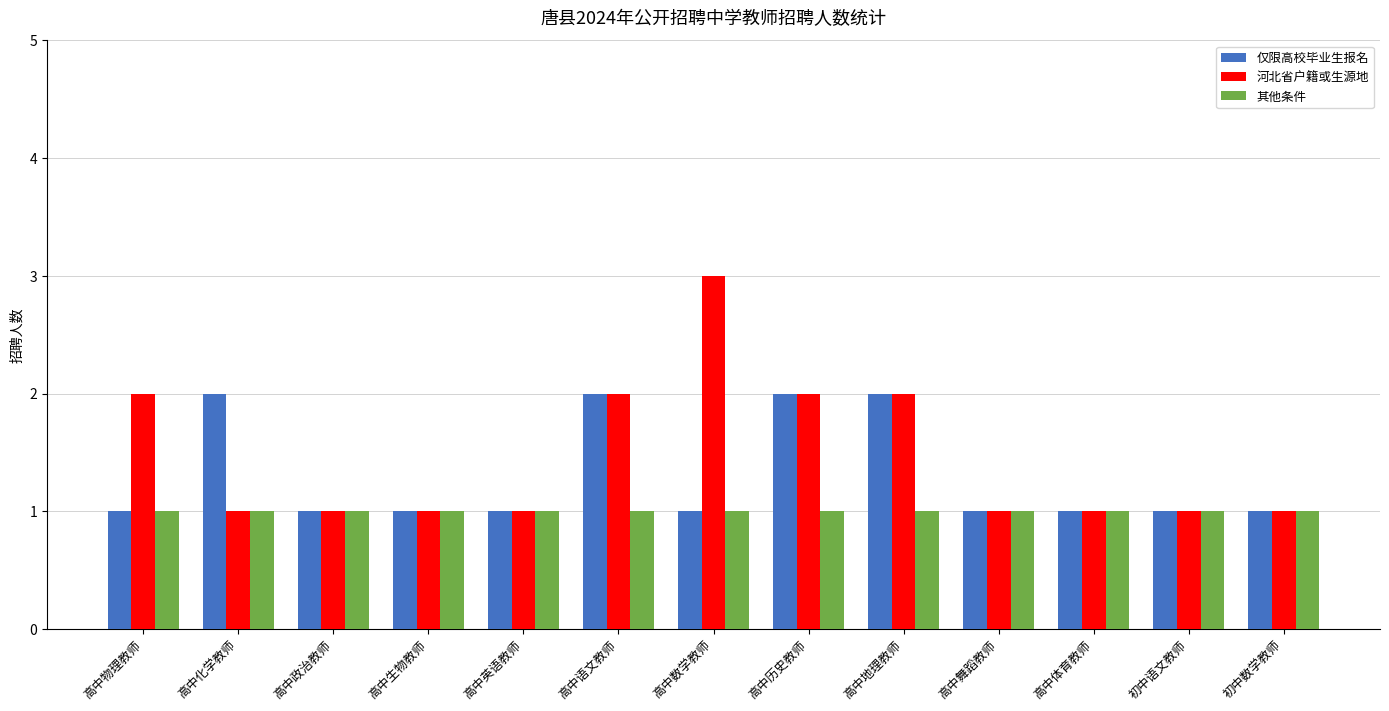

Reading left to right, list all the values displayed in this chart.

仅限高校毕业生报名: 高中物理教师=1	高中化学教师=2	高中政治教师=1	高中生物教师=1	高中英语教师=1	高中语文教师=2	高中数学教师=1	高中历史教师=2	高中地理教师=2	高中舞蹈教师=1	高中体育教师=1	初中语文教师=1	初中数学教师=1
河北省户籍或生源地: 高中物理教师=2	高中化学教师=1	高中政治教师=1	高中生物教师=1	高中英语教师=1	高中语文教师=2	高中数学教师=3	高中历史教师=2	高中地理教师=2	高中舞蹈教师=1	高中体育教师=1	初中语文教师=1	初中数学教师=1
其他条件: 高中物理教师=1	高中化学教师=1	高中政治教师=1	高中生物教师=1	高中英语教师=1	高中语文教师=1	高中数学教师=1	高中历史教师=1	高中地理教师=1	高中舞蹈教师=1	高中体育教师=1	初中语文教师=1	初中数学教师=1